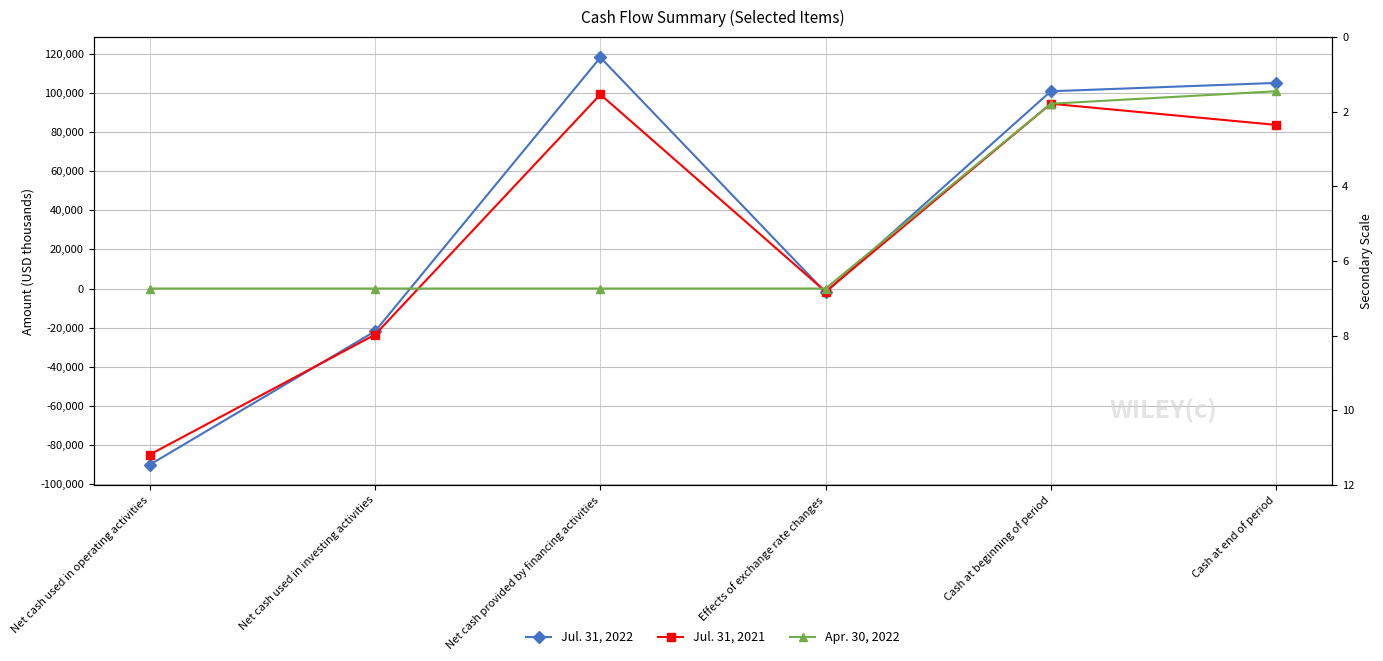

What position from the left is Net cash used in operating activities?

1